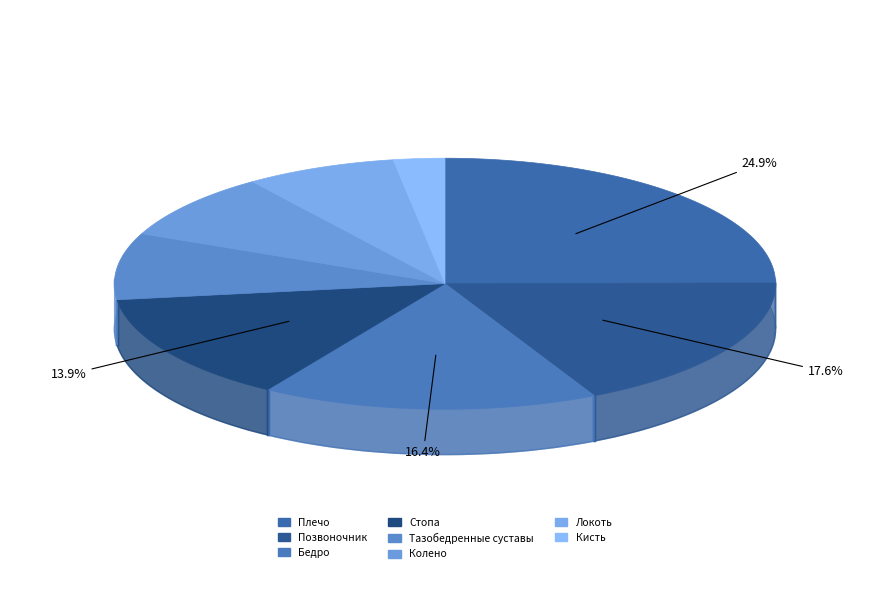

Does any single category account for the majority?

No